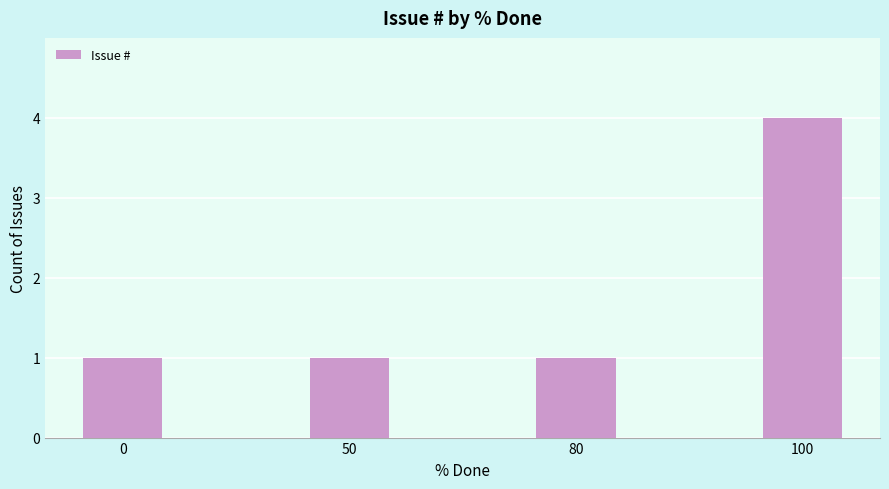

The chart shows a value of 2 at 80. True or false?

False